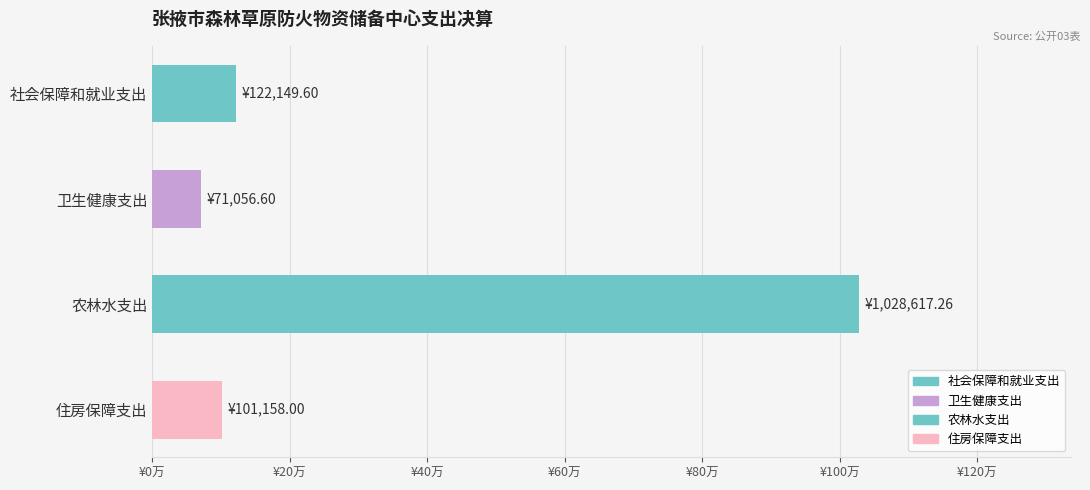

Does the chart contain any negative values?

No